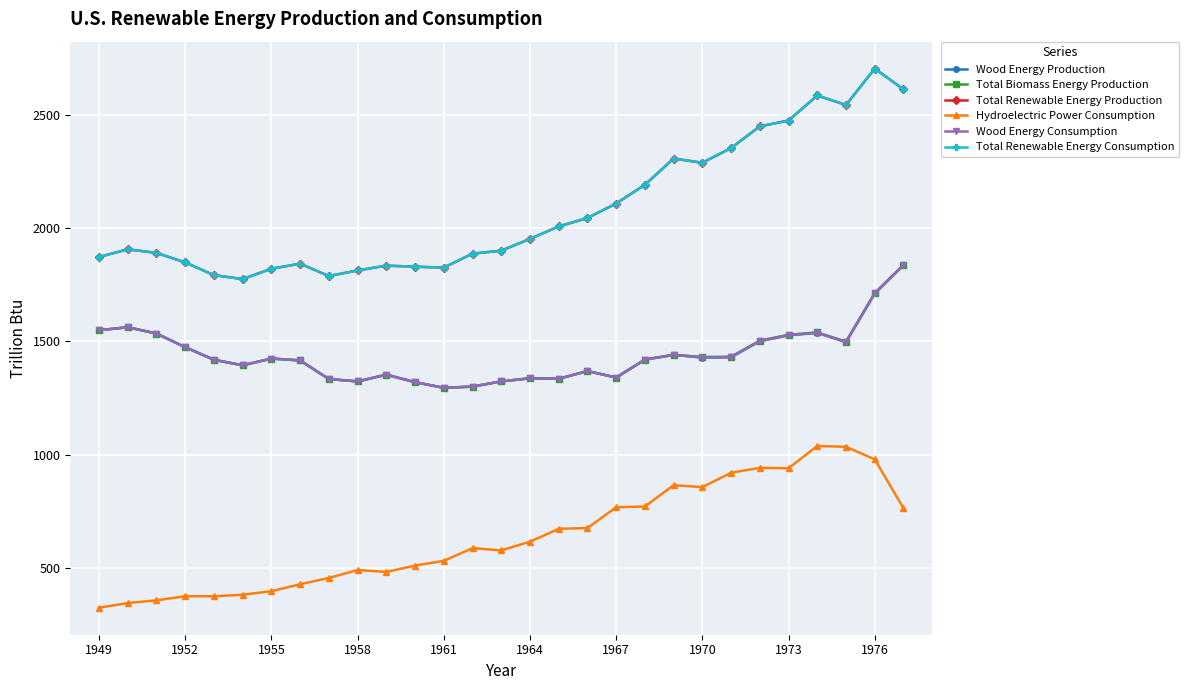

What is the average value of the Wood Energy Consumption series?

1439.0